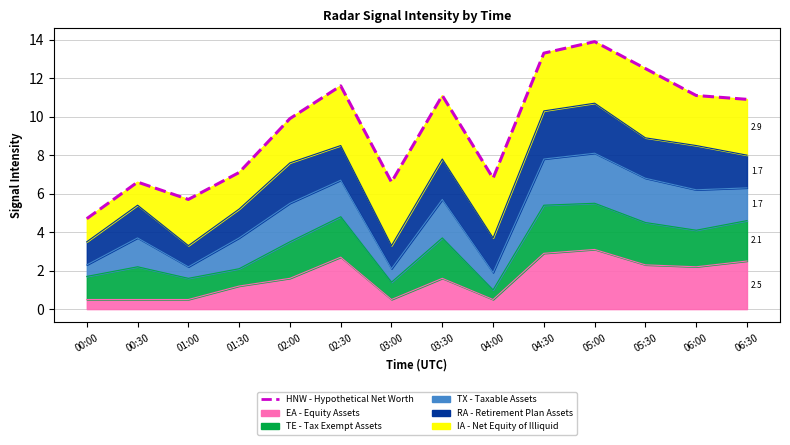

What is the minimum value shown in the chart?

4.7